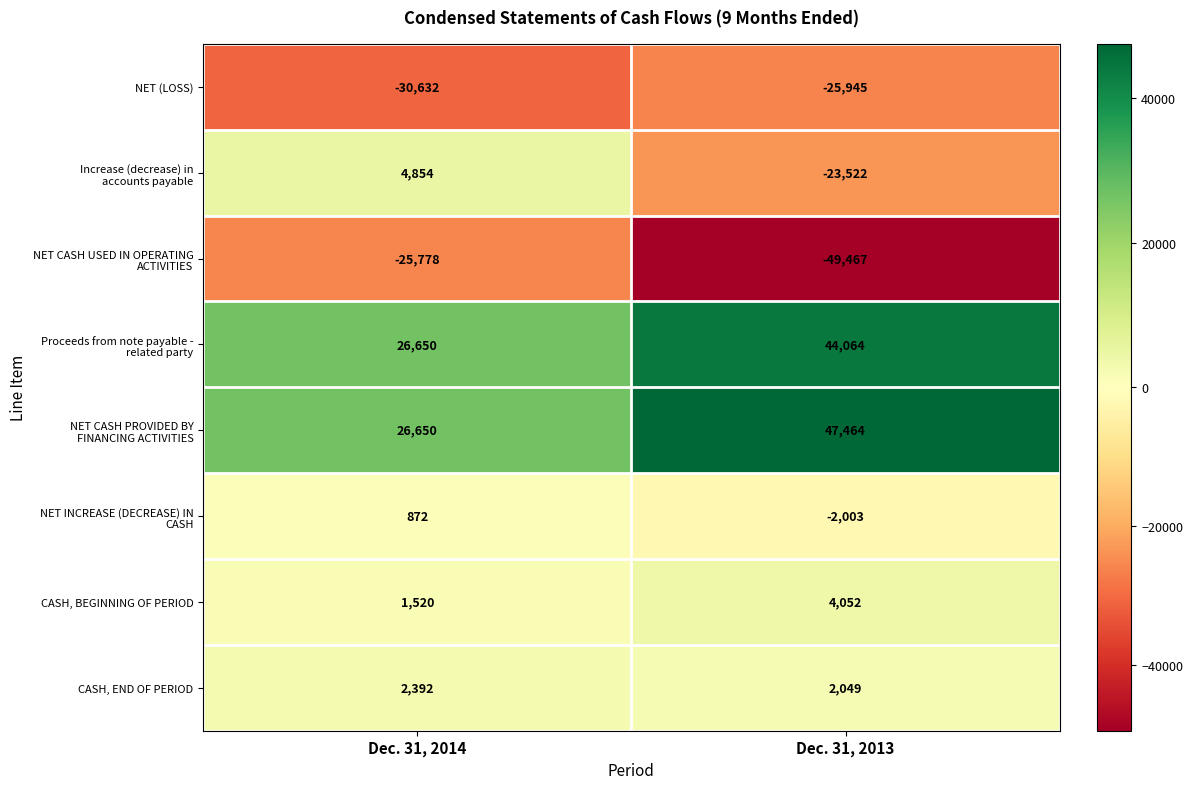

What is the difference between the maximum and minimum values in the NET (LOSS) series?

4687